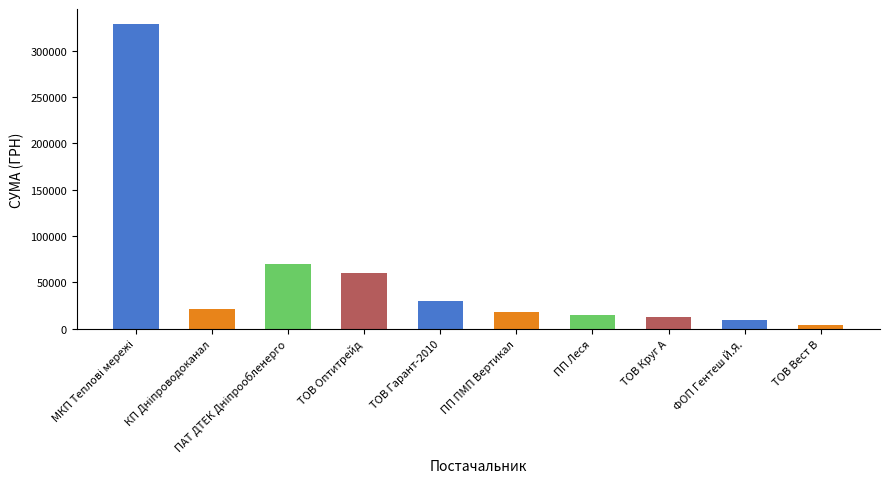

What value does the data have at ТОВ Оптитрейд?

60171.7